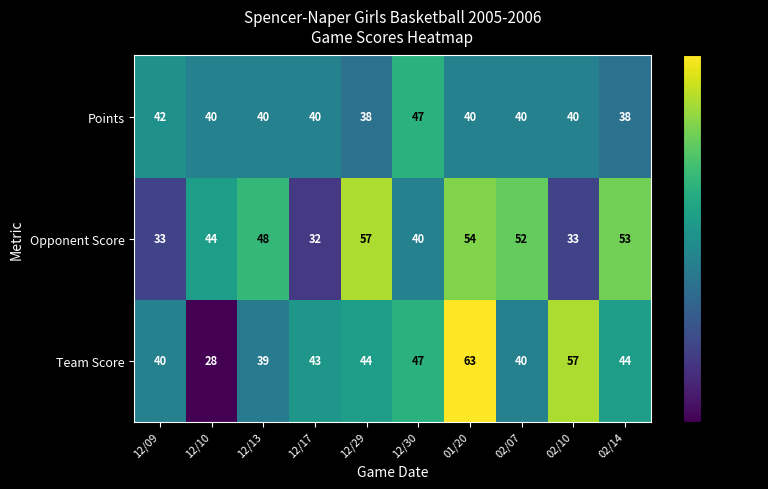

The Opponent Score series shows 53 at 02/14. True or false?

True